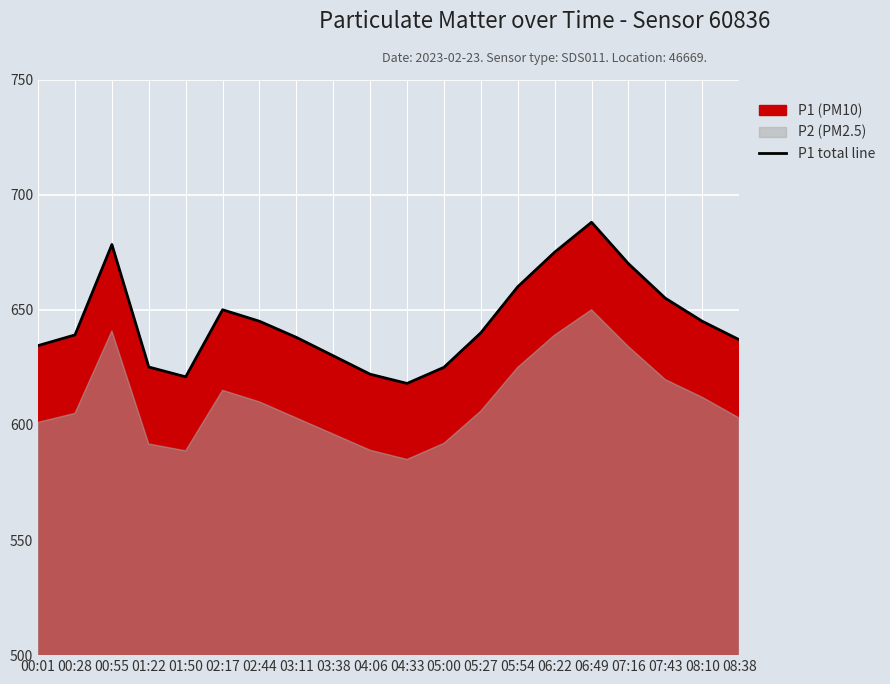

Approximately how many times larger is the value at 02:44 compared to 06:49?

0.9